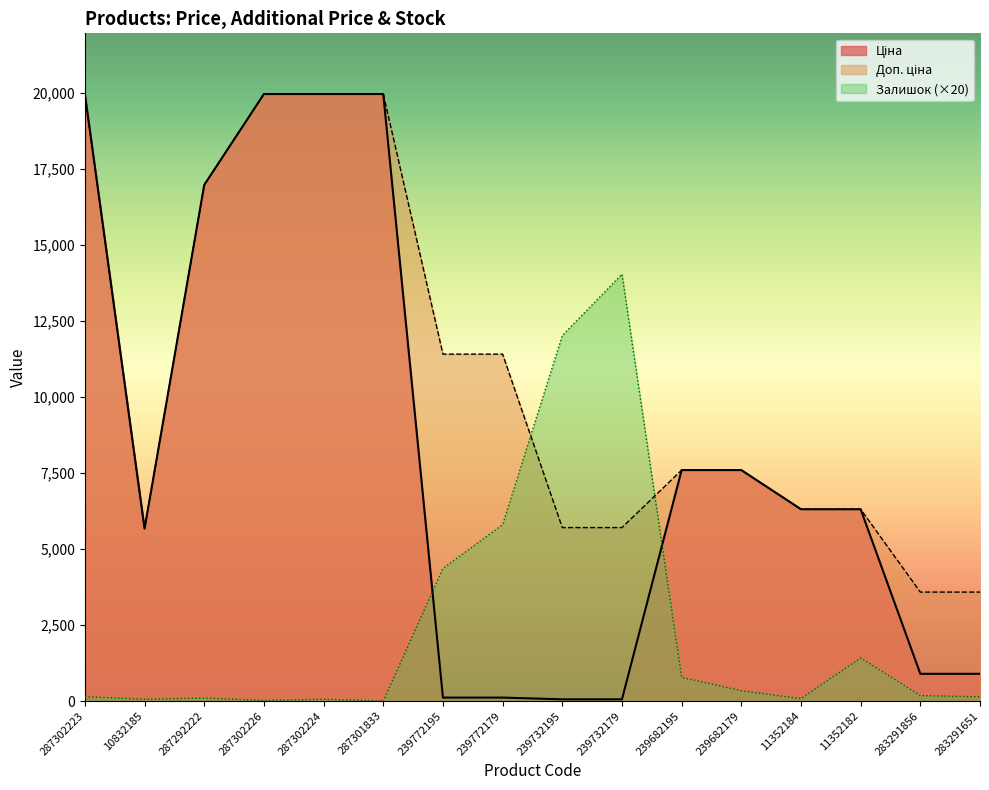

After their last crossing, which series has the higher values: Доп. ціна or Залишок?

Доп. ціна